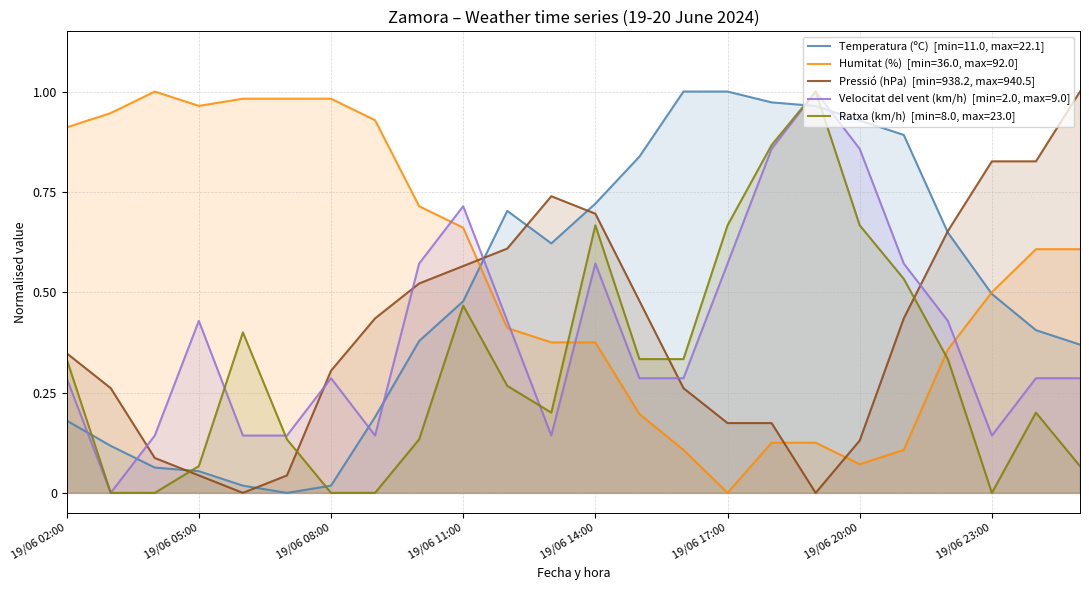

How many positive values does the Pressió (hPa) series have?

22